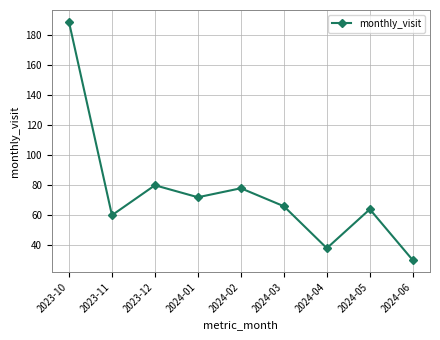

How many series are shown in this chart?

1